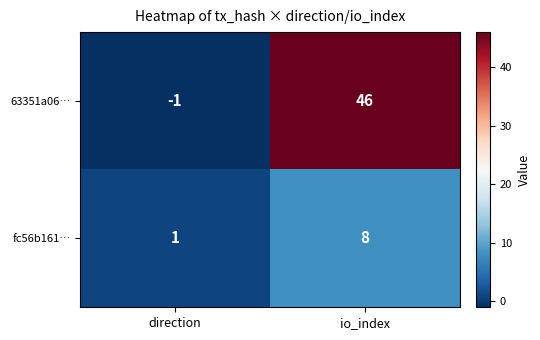

Rank the series by their average value, from highest to lowest.

63351a06…, fc56b161…